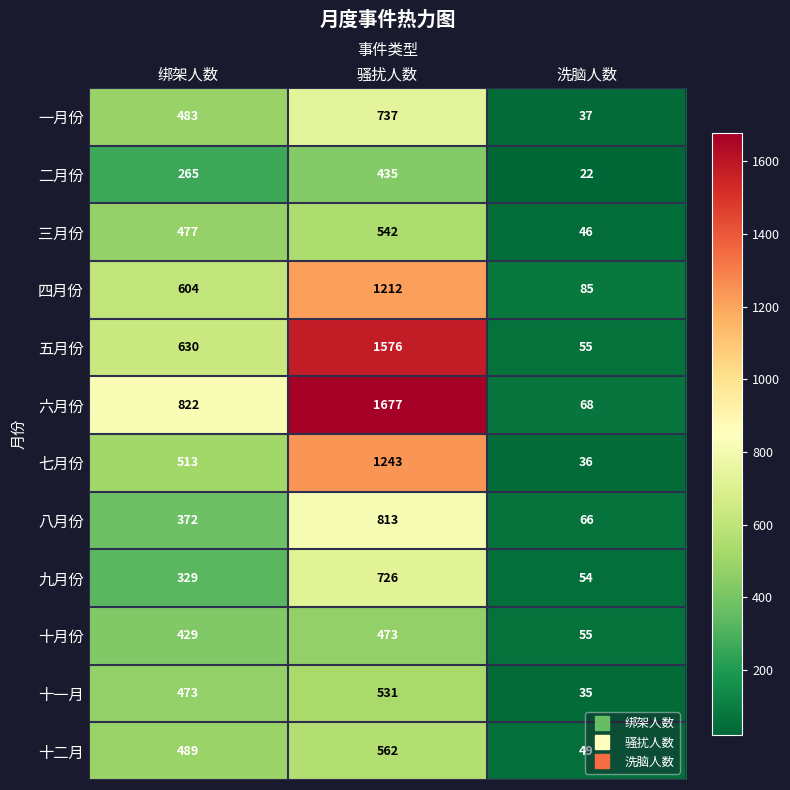

At which category is the sum across all series the highest?

骚扰人数